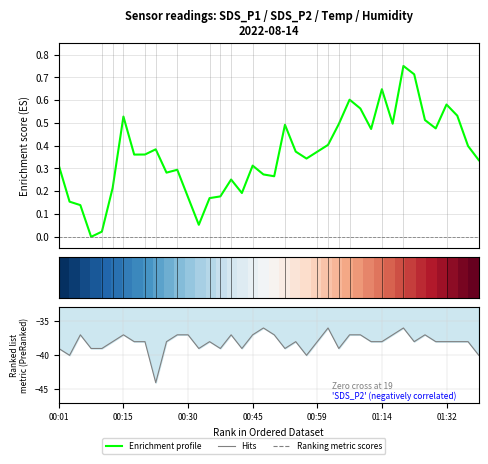

What is the difference between the maximum and minimum values in the Enrichment profile series?

0.8